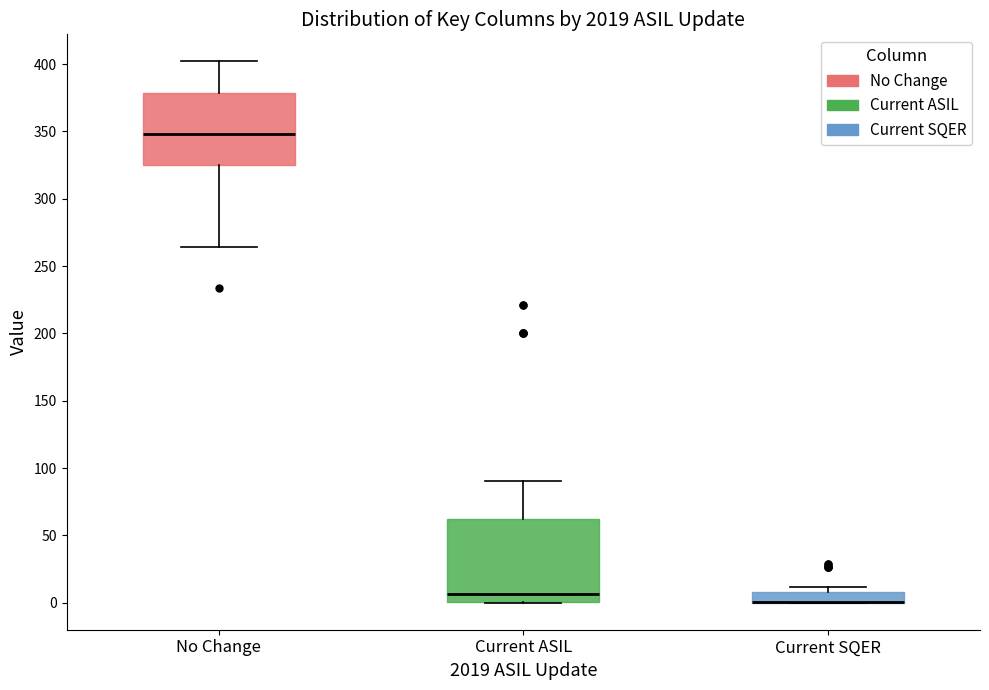

Which box is the tallest, from its lower edge to its upper edge?

Current ASIL